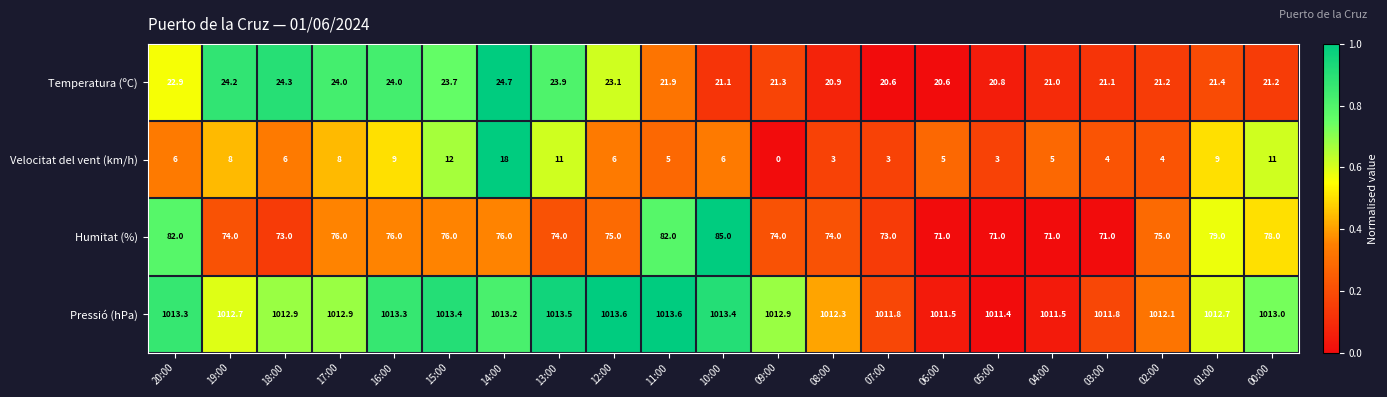

What is the spread (max minus min) of values at 02:00?

1008.1